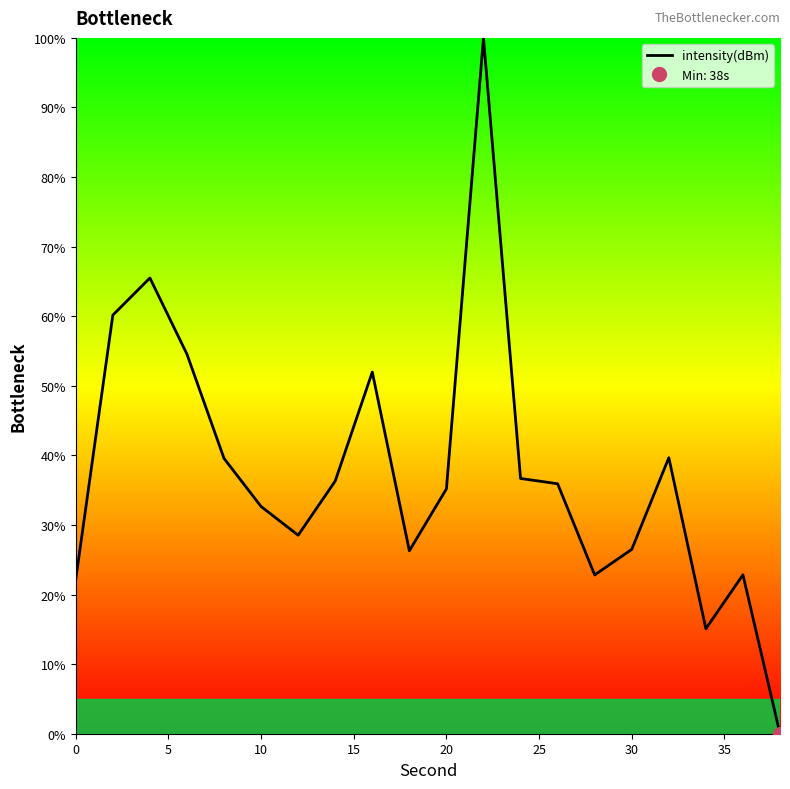

The value of intensity(dBm) at 0 is 22.2. True or false?

True